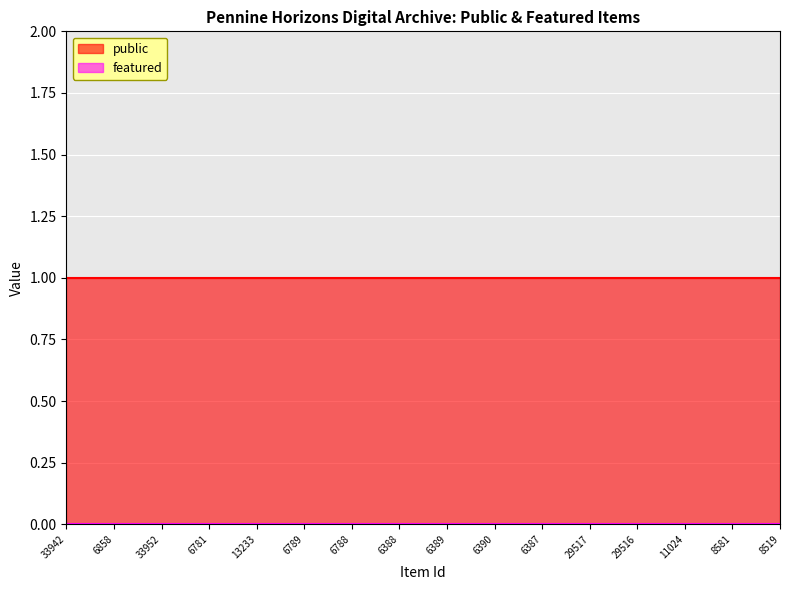

True or false: featured and public intersect in this chart.

False